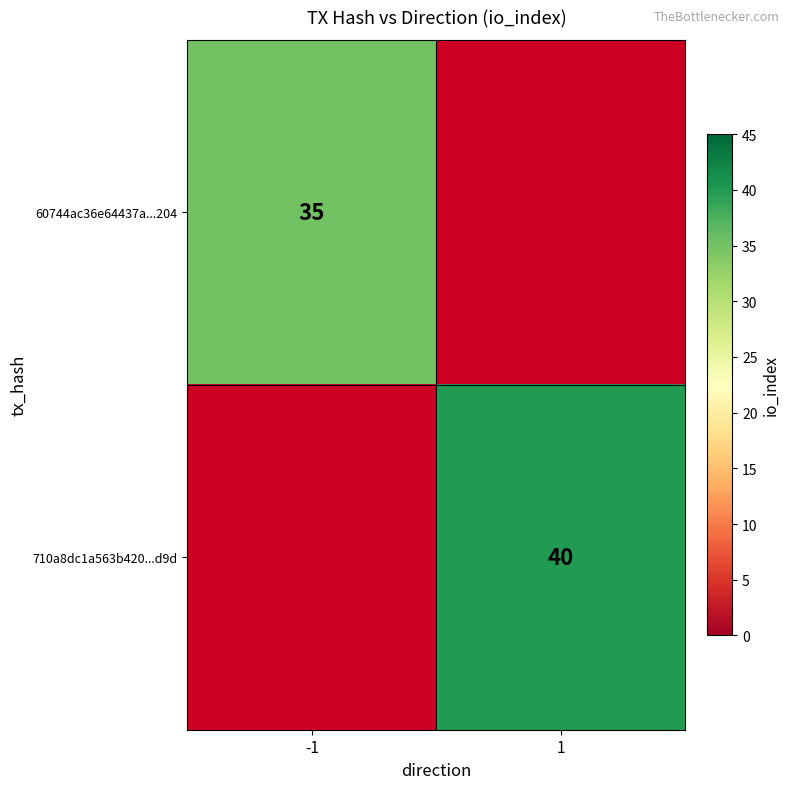

What is the minimum value shown in the chart?

35.0